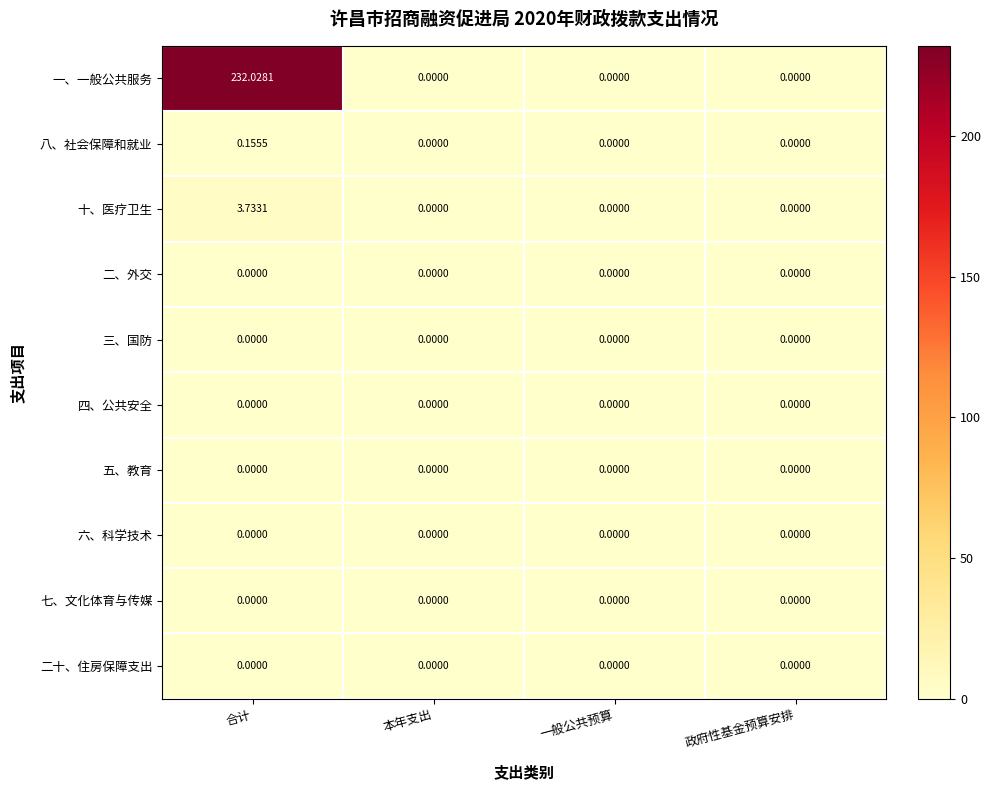

Between 合计 and 一般公共预算, which series saw the biggest shift?

一、一般公共服务